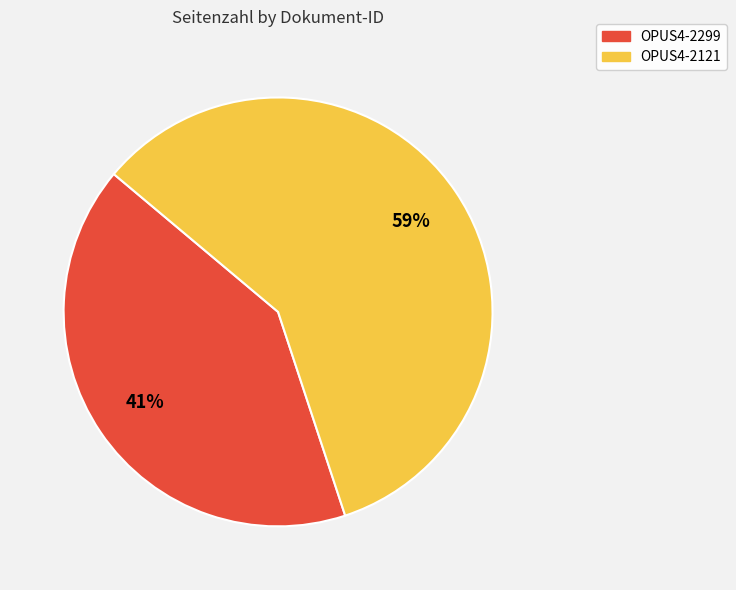

Which has a higher value, OPUS4-2121 or OPUS4-2299?

OPUS4-2121